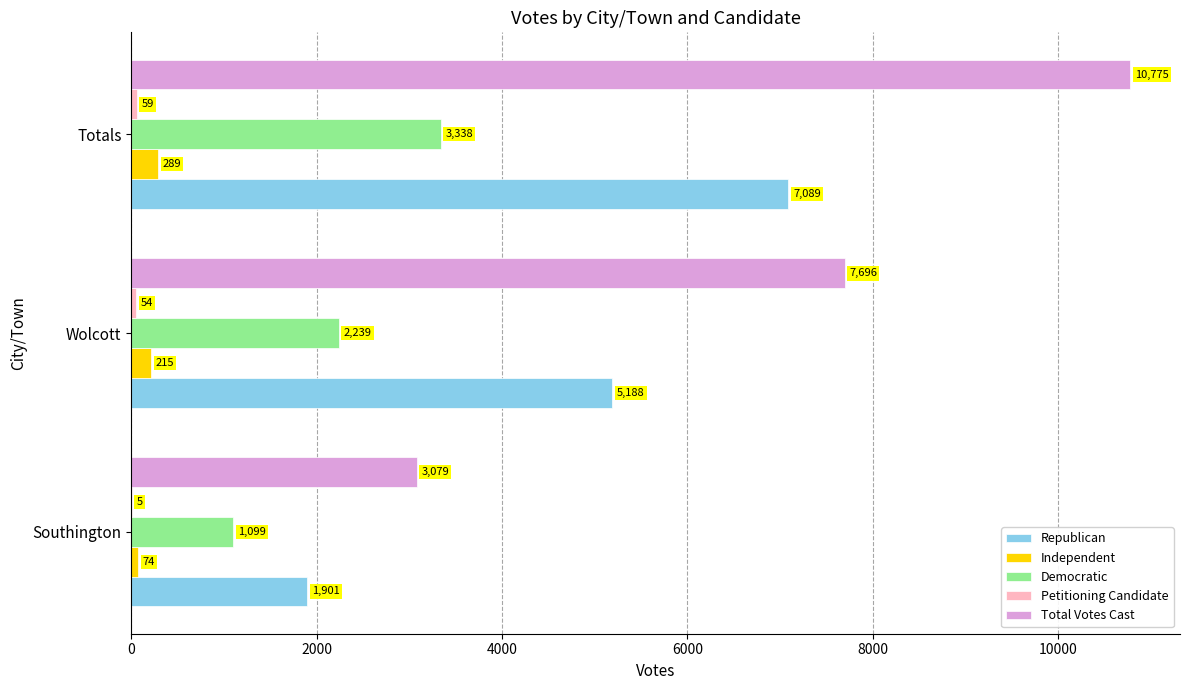

Between Southington and Wolcott, which series saw the biggest shift?

Total Votes Cast